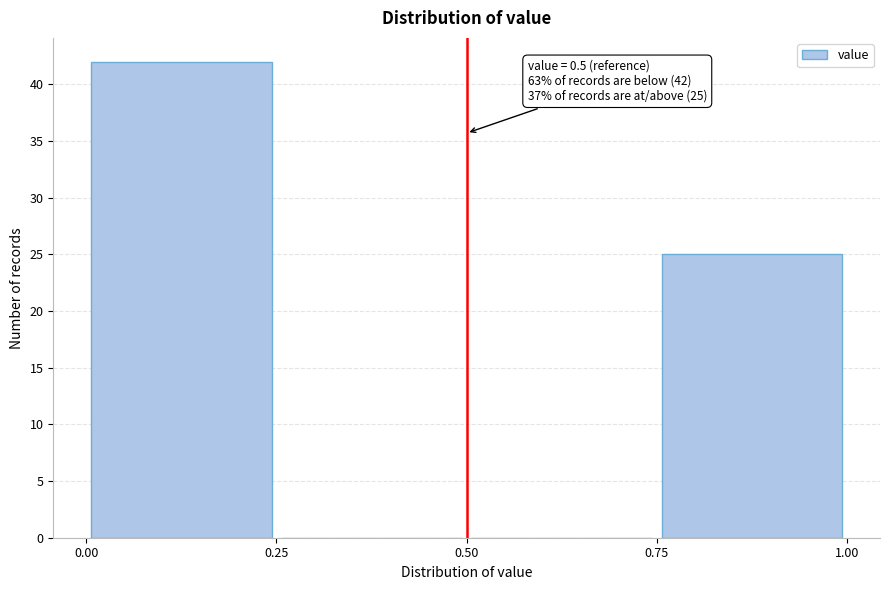

Over which range of the x-axis is the bar tallest?

0.00 to 0.25